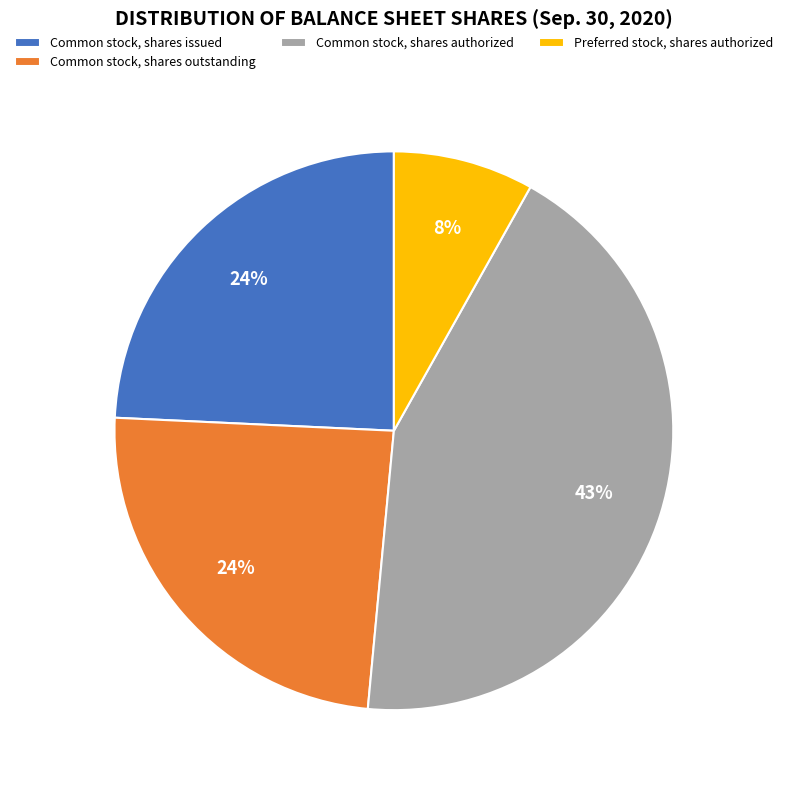

Which has a higher value, Common stock, shares authorized or Common stock, shares issued?

Common stock, shares authorized